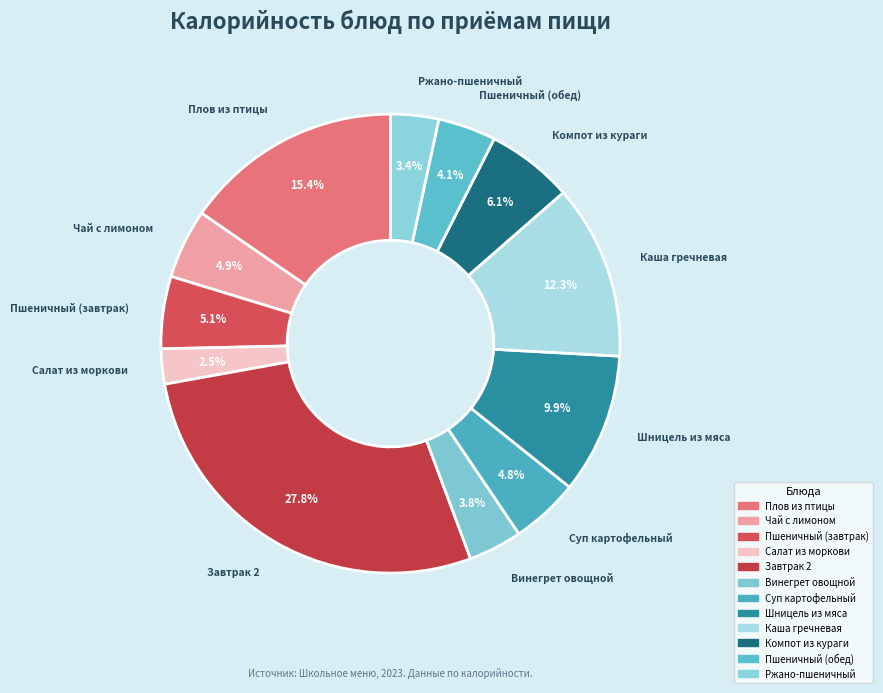

How many slices are in this pie chart?

12